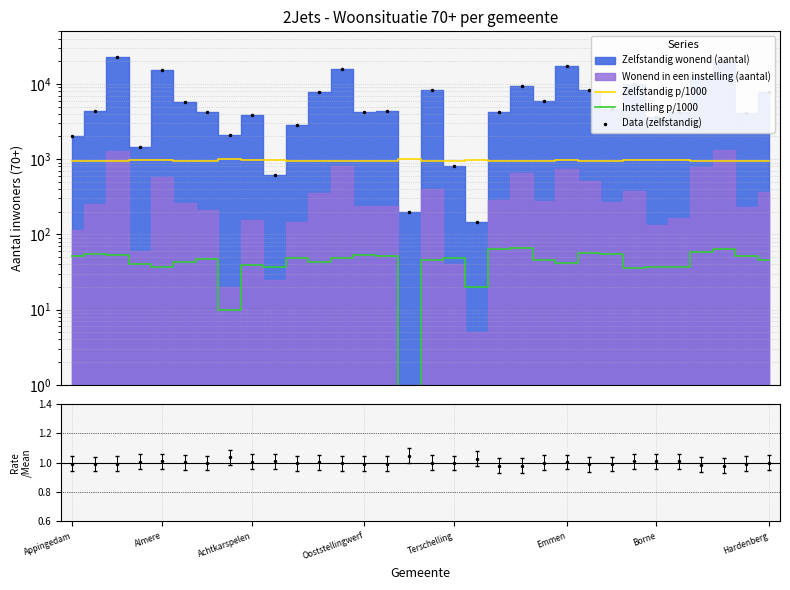

What is the spread (max minus min) of values at 20?

9305